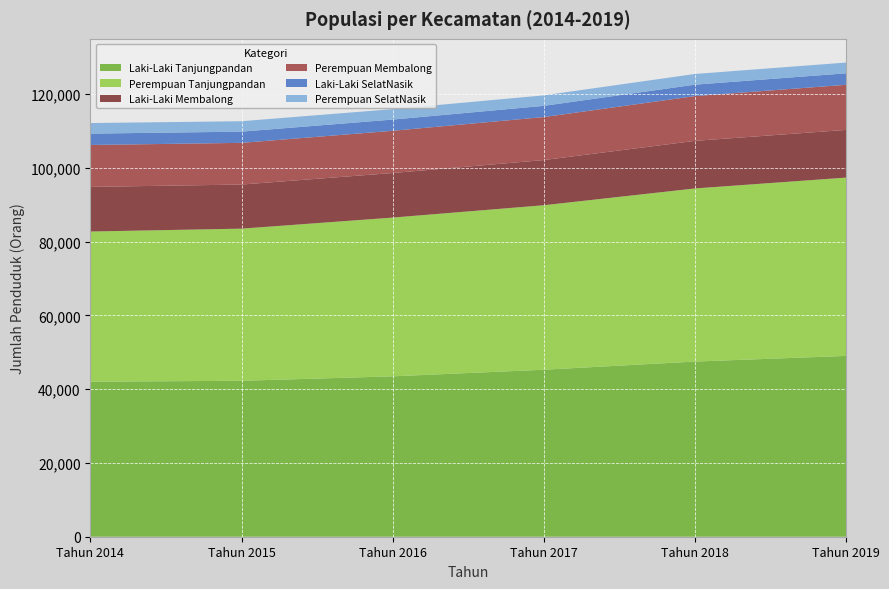

Reading right to left, list all the values displayed in this chart.

Laki-Laki Tanjungpandan: Tahun 2019=49028	Tahun 2018=47499	Tahun 2017=45284	Tahun 2016=43491	Tahun 2015=42286	Tahun 2014=42036
Perempuan Tanjungpandan: Tahun 2019=48353	Tahun 2018=46942	Tahun 2017=44605	Tahun 2016=43048	Tahun 2015=41252	Tahun 2014=40725
Laki-Laki Membalong: Tahun 2019=12935	Tahun 2018=12904	Tahun 2017=12250	Tahun 2016=12085	Tahun 2015=11958	Tahun 2014=12097
Perempuan Membalong: Tahun 2019=12231	Tahun 2018=12135	Tahun 2017=11654	Tahun 2016=11452	Tahun 2015=11304	Tahun 2014=11365
Laki-Laki SelatNasik: Tahun 2019=3116	Tahun 2018=3105	Tahun 2017=3048	Tahun 2016=3041	Tahun 2015=3044	Tahun 2014=3084
Perempuan SelatNasik: Tahun 2019=2914	Tahun 2018=2899	Tahun 2017=2845	Tahun 2016=2826	Tahun 2015=2825	Tahun 2014=2864